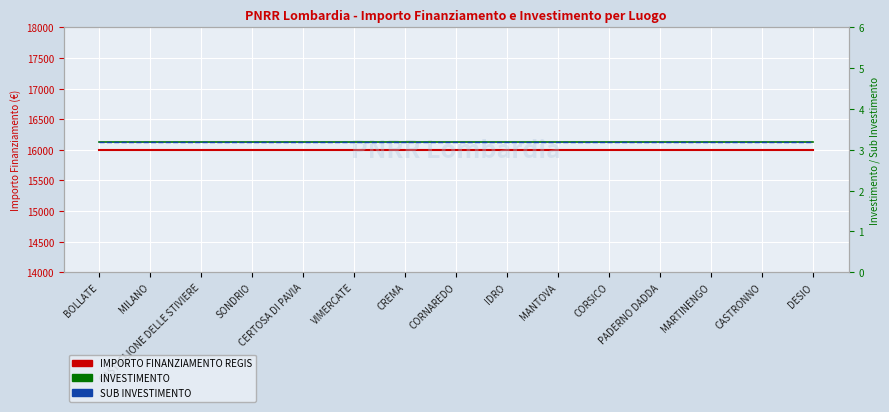

What is the total value across all series at CASTIGLIONE DELLE STIVIERE?

16006.4